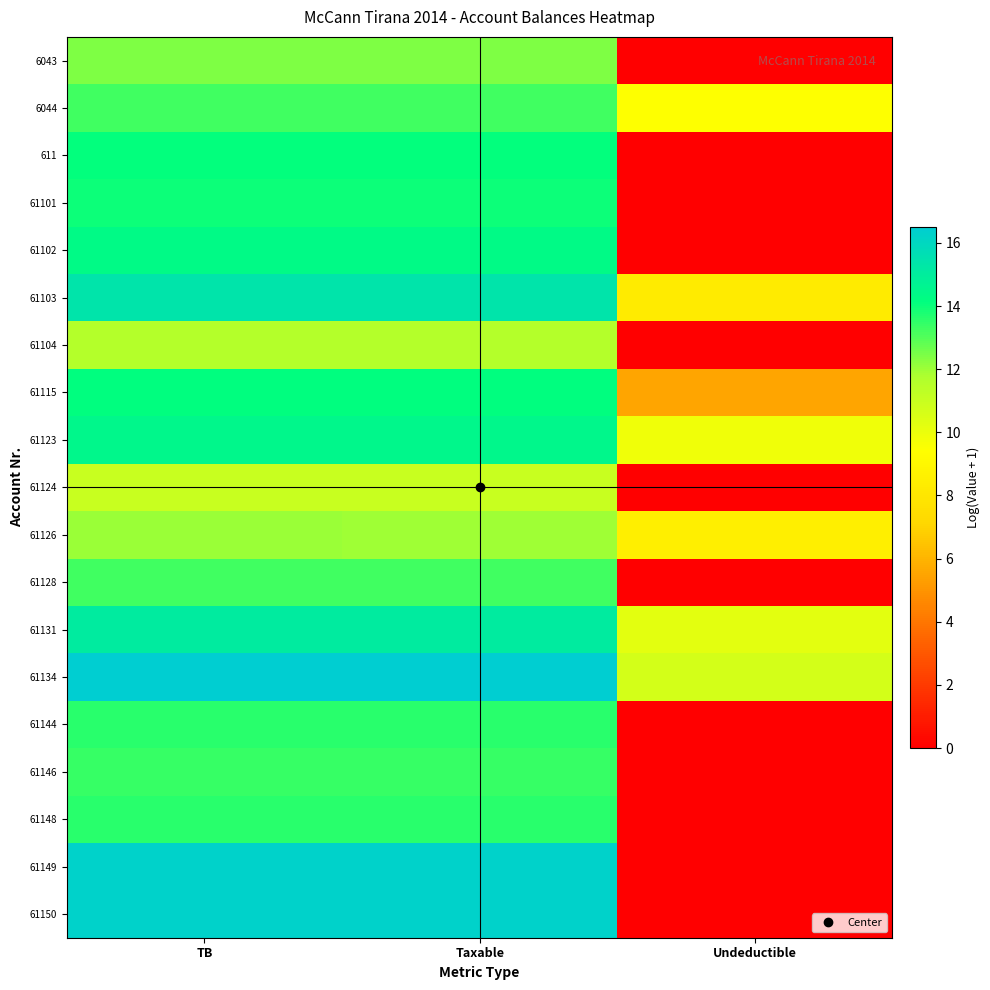

What is the difference between the highest and lowest values at Undeductible?

10.7